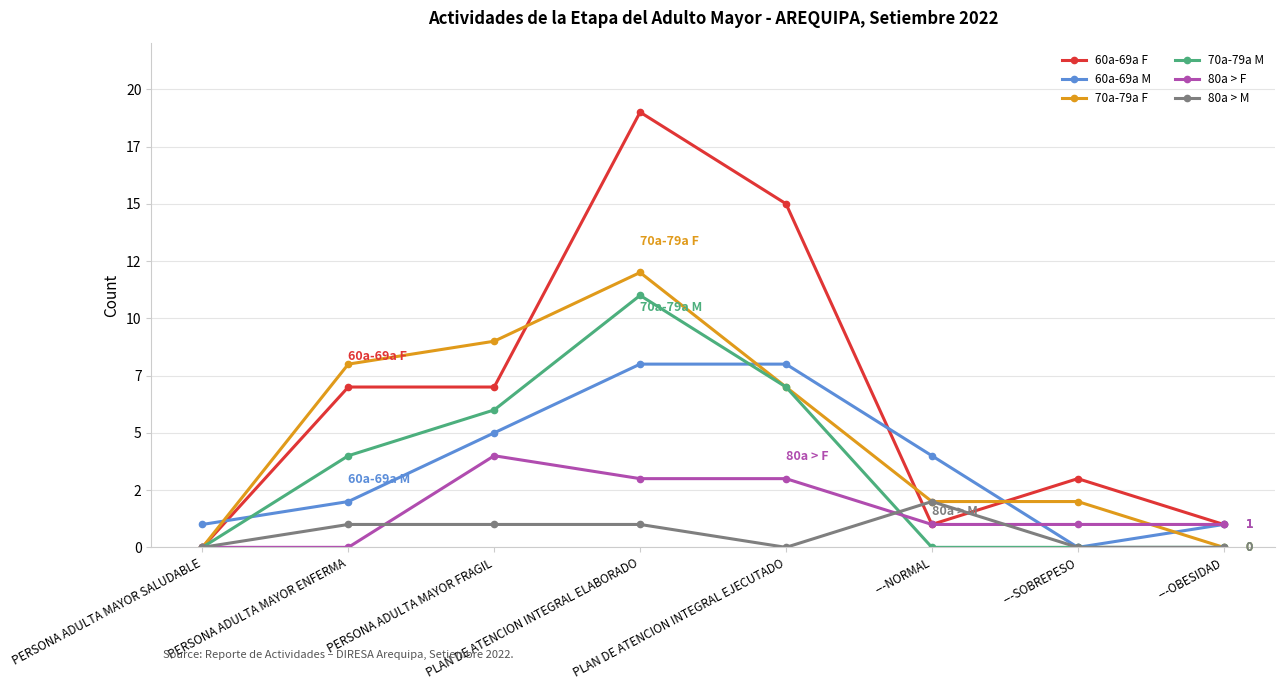

What are all the series names shown in the legend?

60a-69a F, 60a-69a M, 70a-79a F, 70a-79a M, 80a > F, 80a > M